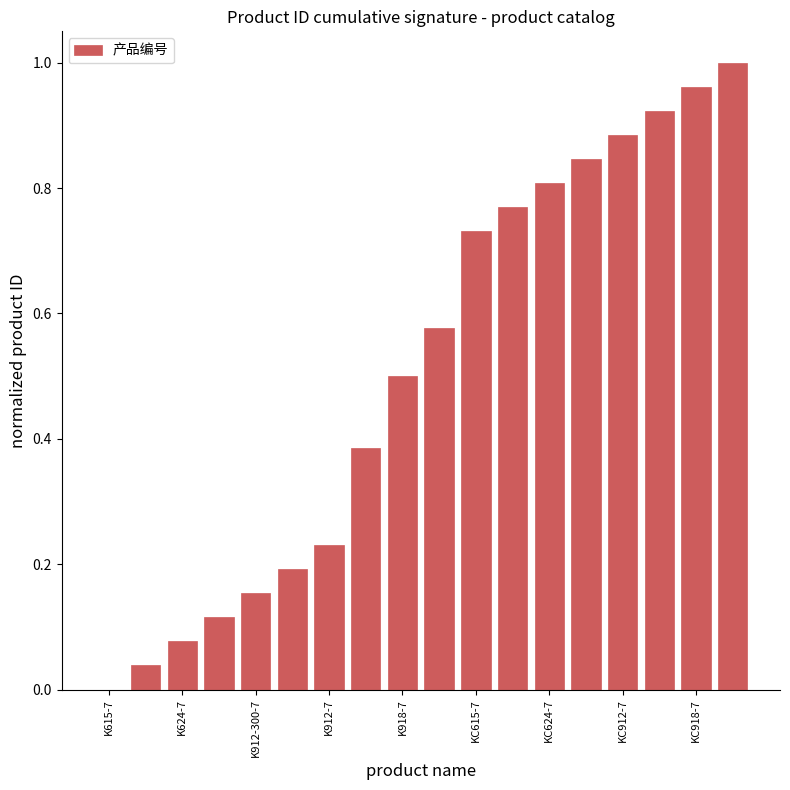

What is the sum of all values?

9.2